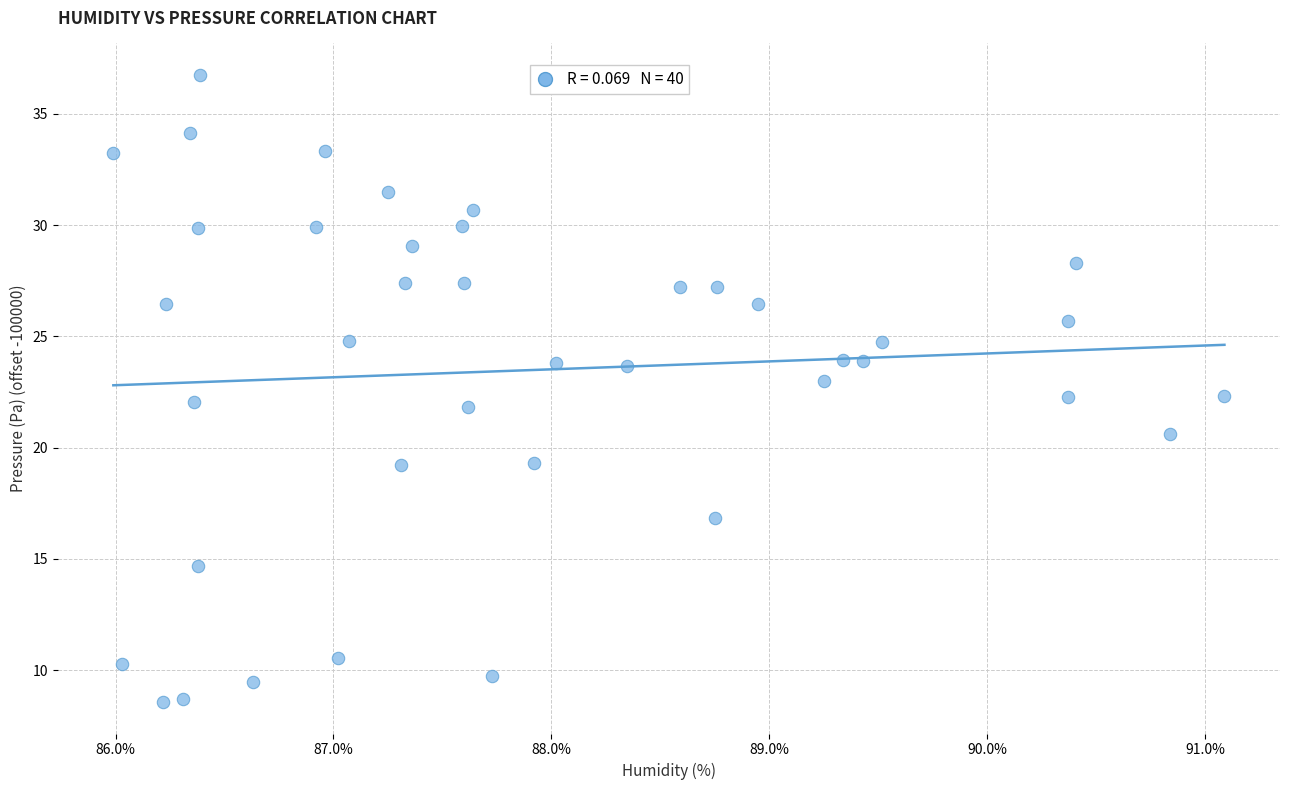

What is the range of Y values (max minus min)?

28.2